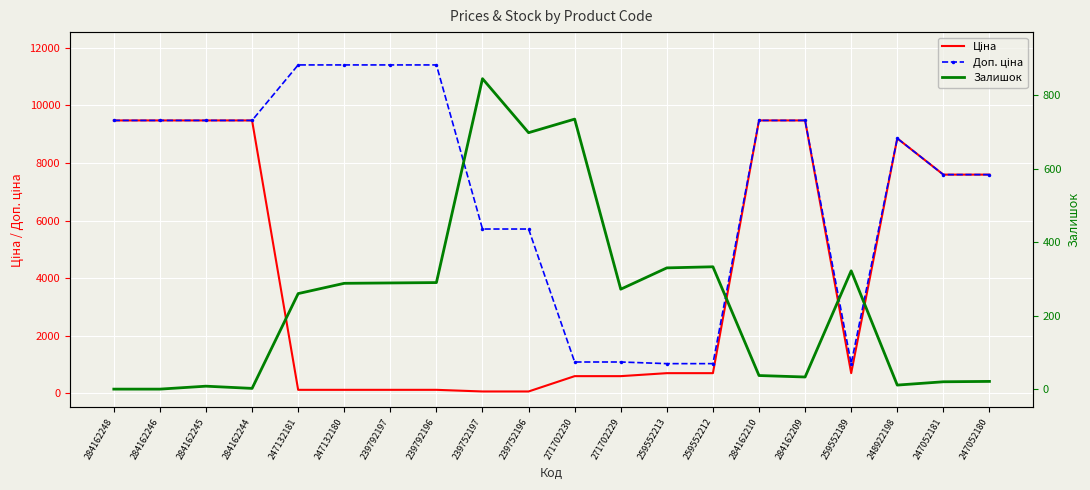

What is the difference between the maximum and second lowest values in the Ціна series?

9423.0